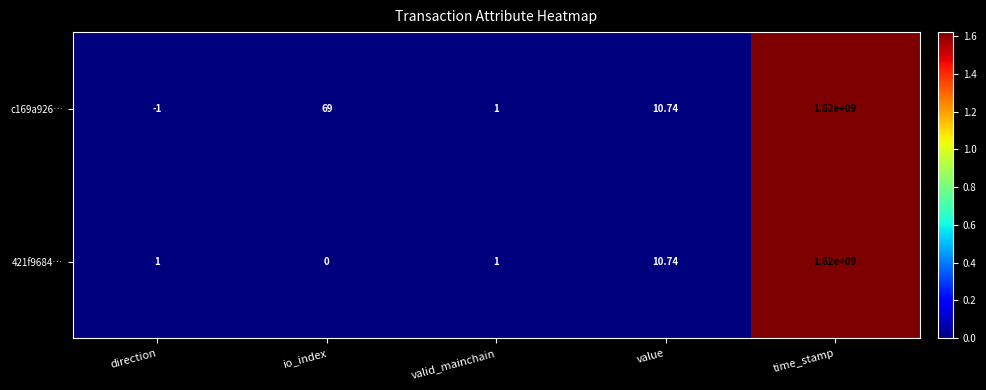

At which category is the sum across all series the highest?

time_stamp